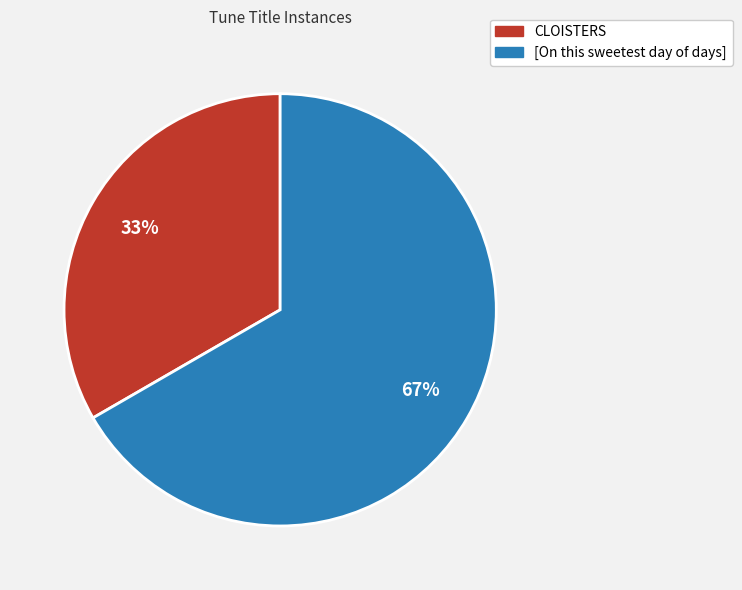

To the nearest percent, what portion does [On this sweetest day of days] represent?

67%